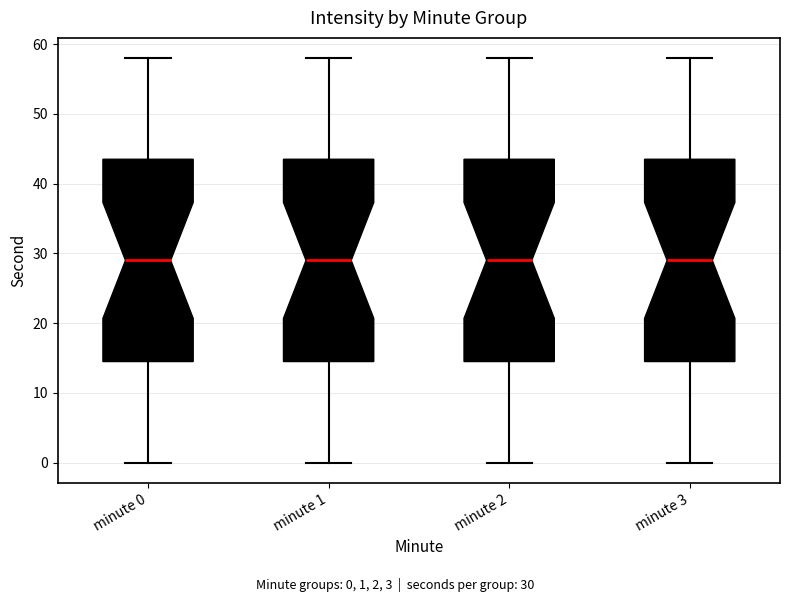

Reading left to right, read every box against the y-axis: the position of its median line, the range the box covers, and the ends of its whiskers. The values are not printed on the chart, so give them approximately, as read against the axis.

minute 0: median 29, box 15 to 44, whiskers 0 to 58
minute 1: median 29, box 15 to 44, whiskers 0 to 58
minute 2: median 29, box 15 to 44, whiskers 0 to 58
minute 3: median 29, box 15 to 44, whiskers 0 to 58